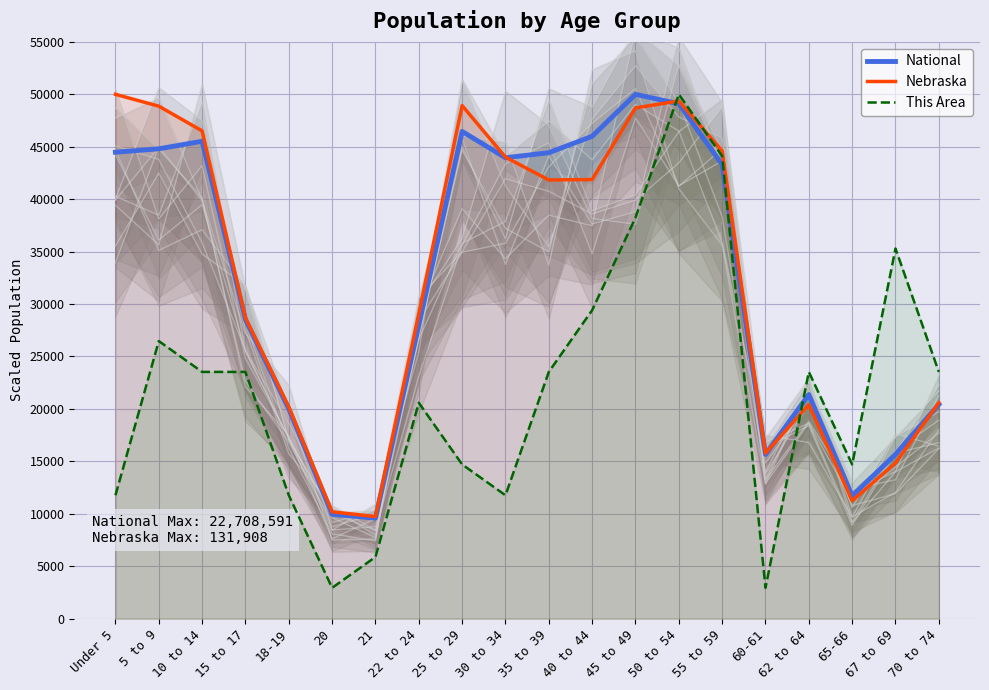

Which has a higher value, 18-19 or 40 to 44?

40 to 44